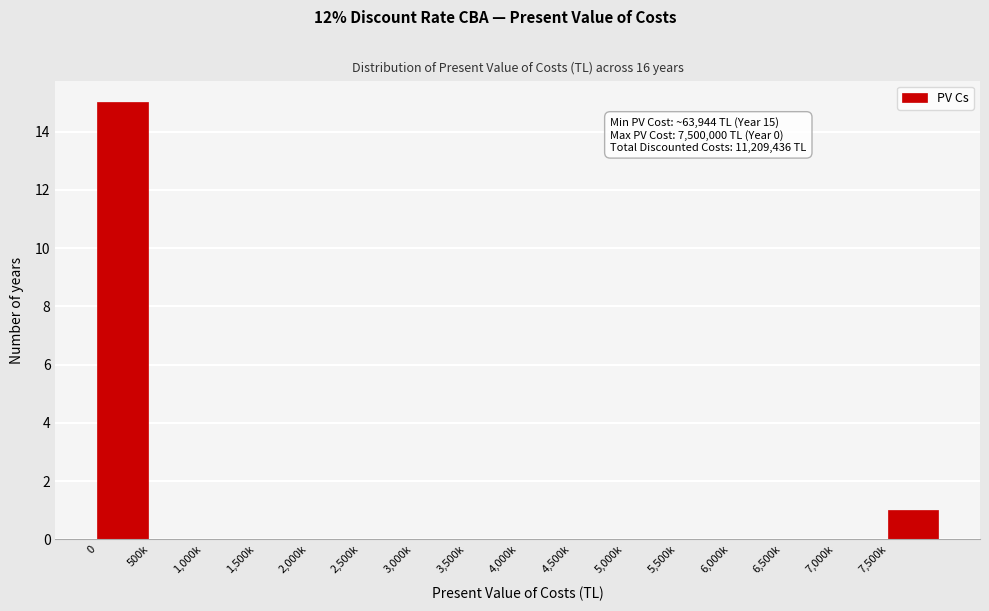

Reading left to right, transcribe all the data shown in this chart.

0=15	500k=0	1,000k=0	1,500k=0	2,000k=0	2,500k=0	3,000k=0	3,500k=0	4,000k=0	4,500k=0	5,000k=0	5,500k=0	6,000k=0	6,500k=0	7,000k=0	7,500k=1